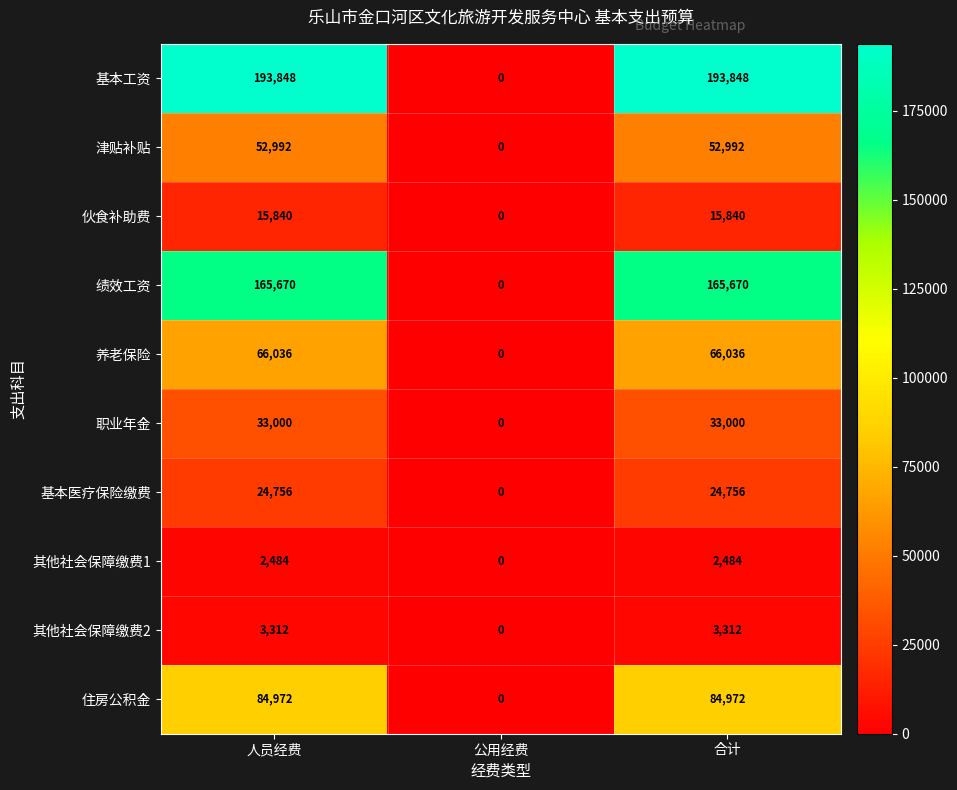

What is the average value of the 津贴补贴 series?

35328